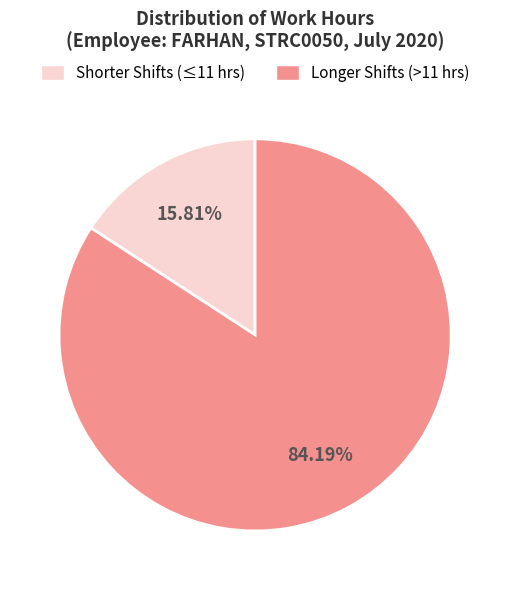

How many segments does this pie chart have?

2